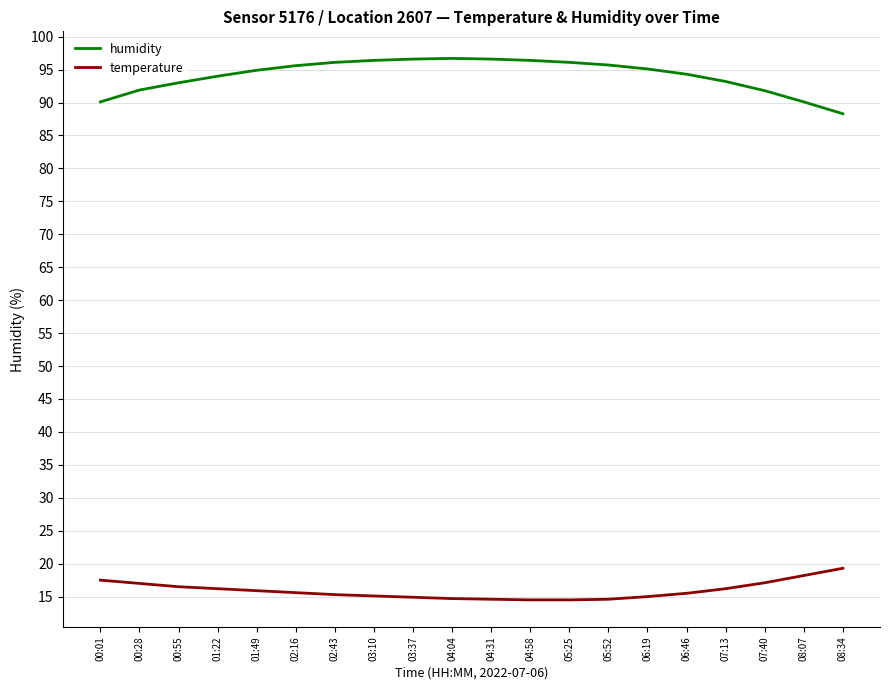

How many lines are shown in the chart?

2